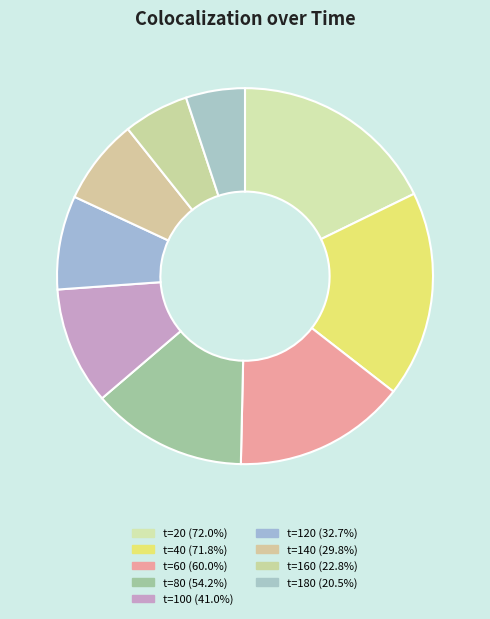

How many segments does this pie chart have?

9